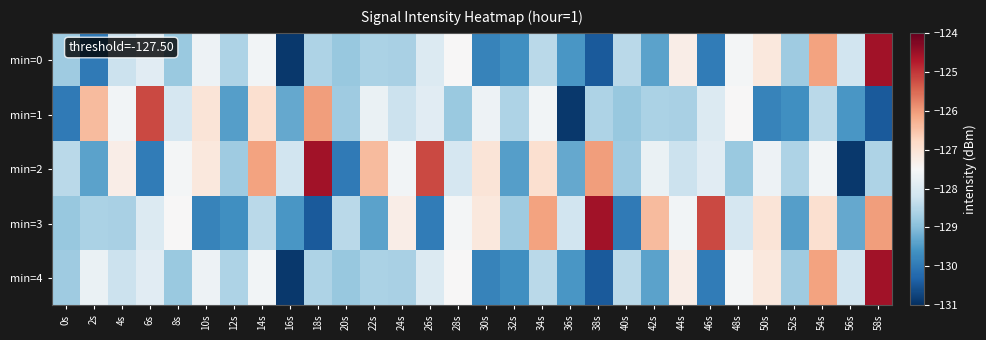

What is the total value across all series at 24s?

-640.4